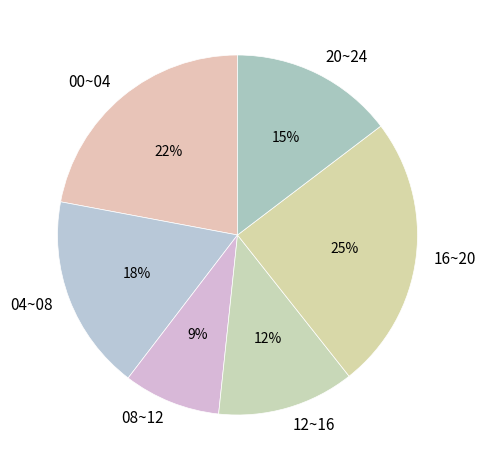

Rank the categories by value from highest to lowest.

16~20, 00~04, 04~08, 20~24, 12~16, 08~12